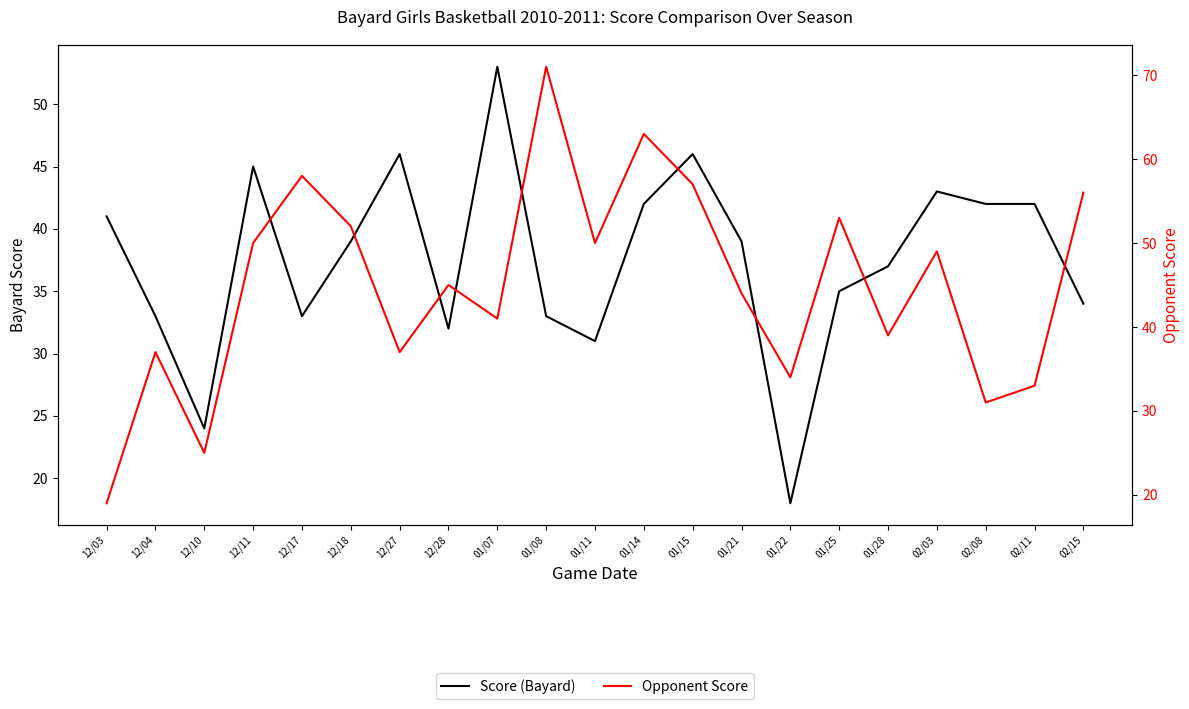

Reading left to right, extract all data points from this chart.

Score (Bayard): 12/03=41	12/04=33	12/10=24	12/11=45	12/17=33	12/18=39	12/27=46	12/28=32	01/07=53	01/08=33	01/11=31	01/14=42	01/15=46	01/21=39	01/22=18	01/25=35	01/28=37	02/03=43	02/08=42	02/11=42	02/15=34
Opponent Score: 12/03=19	12/04=37	12/10=25	12/11=50	12/17=58	12/18=52	12/27=37	12/28=45	01/07=41	01/08=71	01/11=50	01/14=63	01/15=57	01/21=44	01/22=34	01/25=53	01/28=39	02/03=49	02/08=31	02/11=33	02/15=56